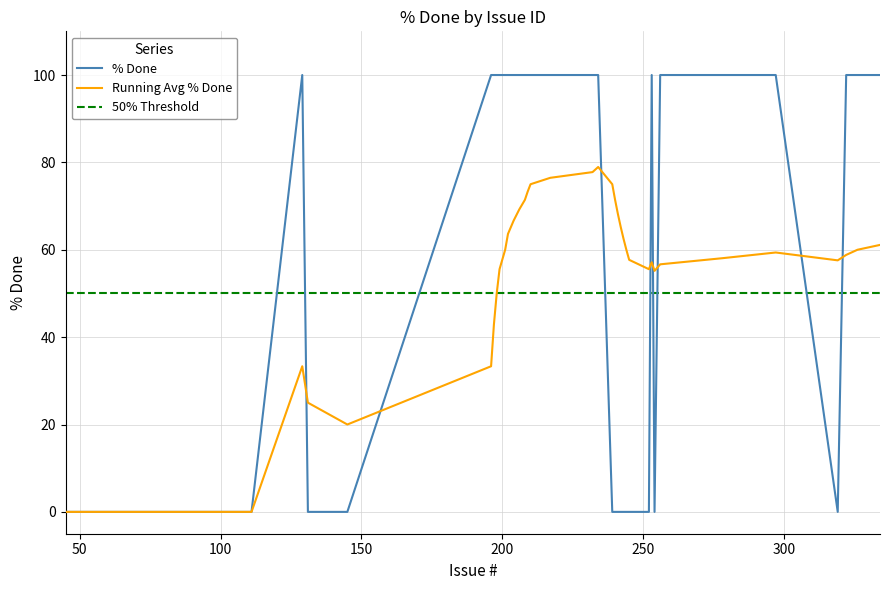

What is the lowest value of the 50% Threshold series?

50.0